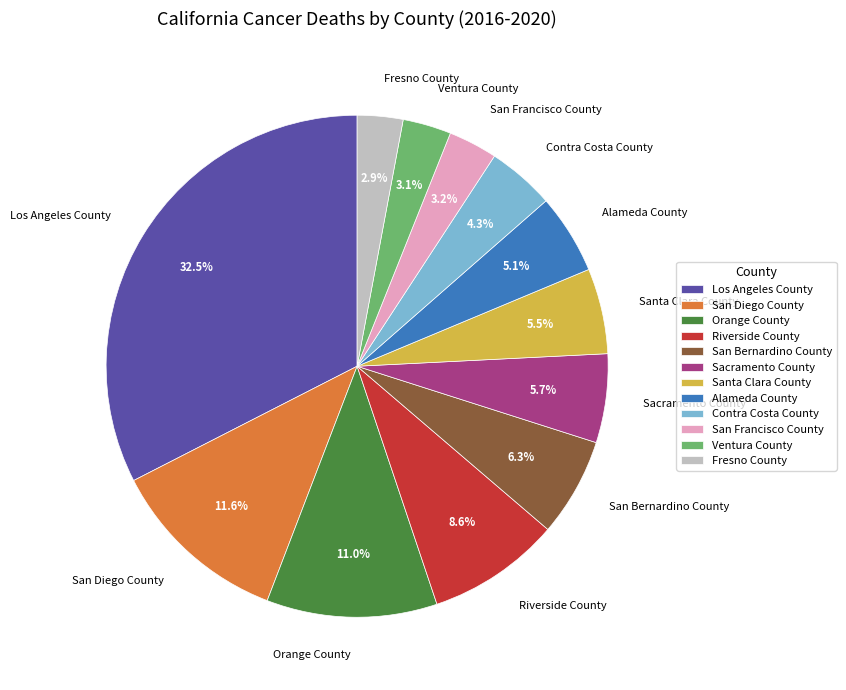

What is the ratio of the value at Ventura County to the value at San Bernardino County?

0.5